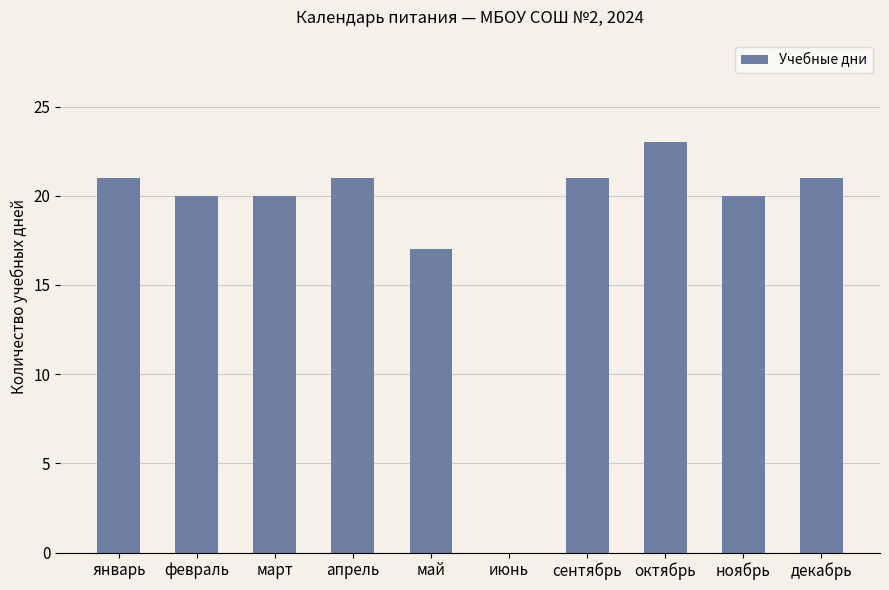

Between ноябрь and октябрь, which is larger?

октябрь